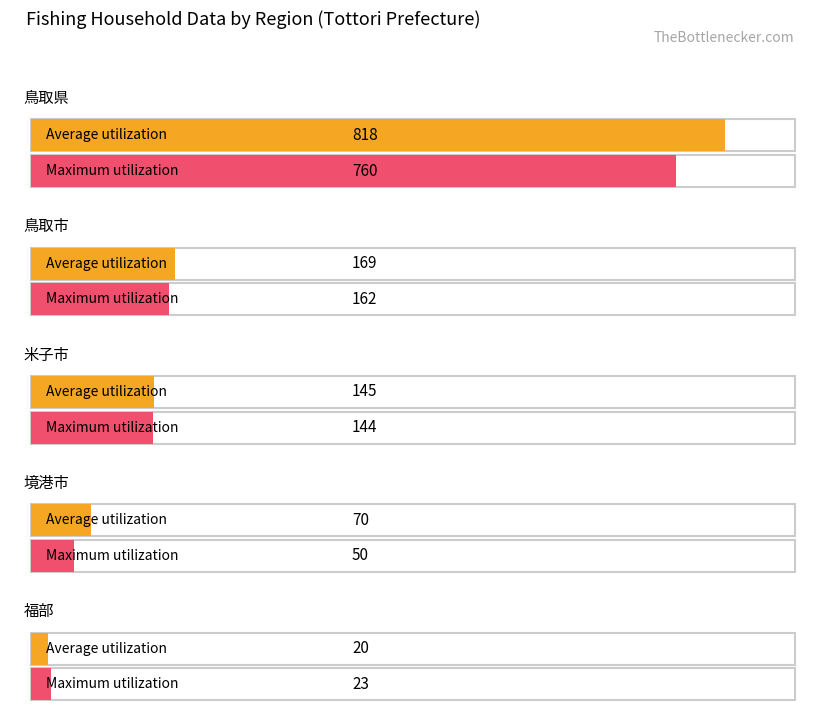

What is the total value across all series at 境港市?

120